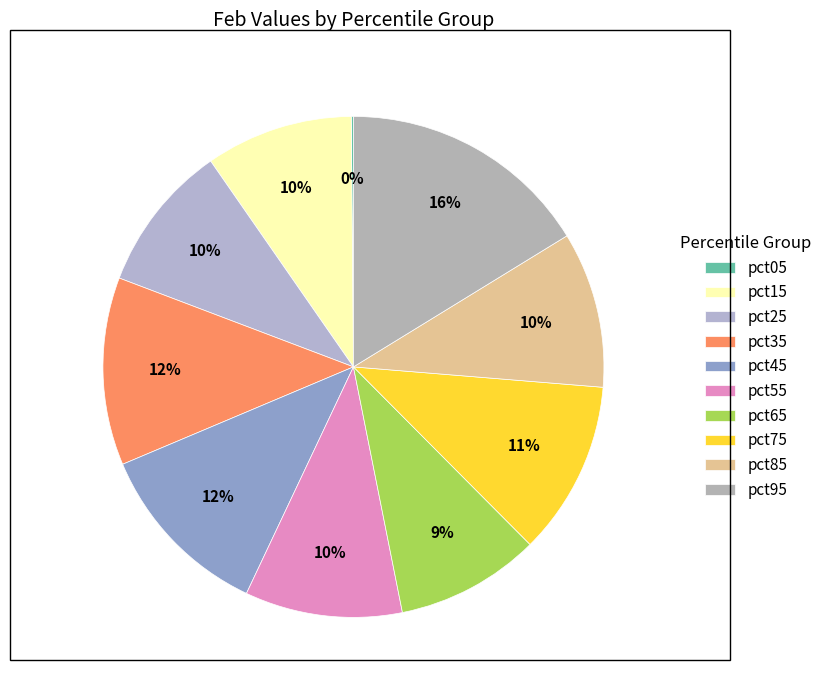

Rank the categories by value from highest to lowest.

pct95, pct35, pct45, pct75, pct55, pct85, pct25, pct15, pct65, pct05